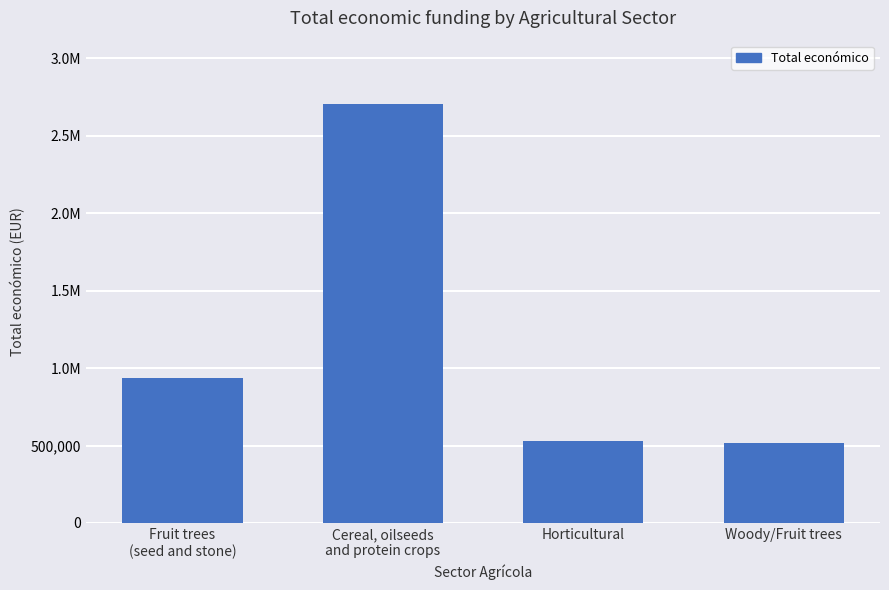

Reading left to right, transcribe all the data shown in this chart.

939076	2708816	527902	517432